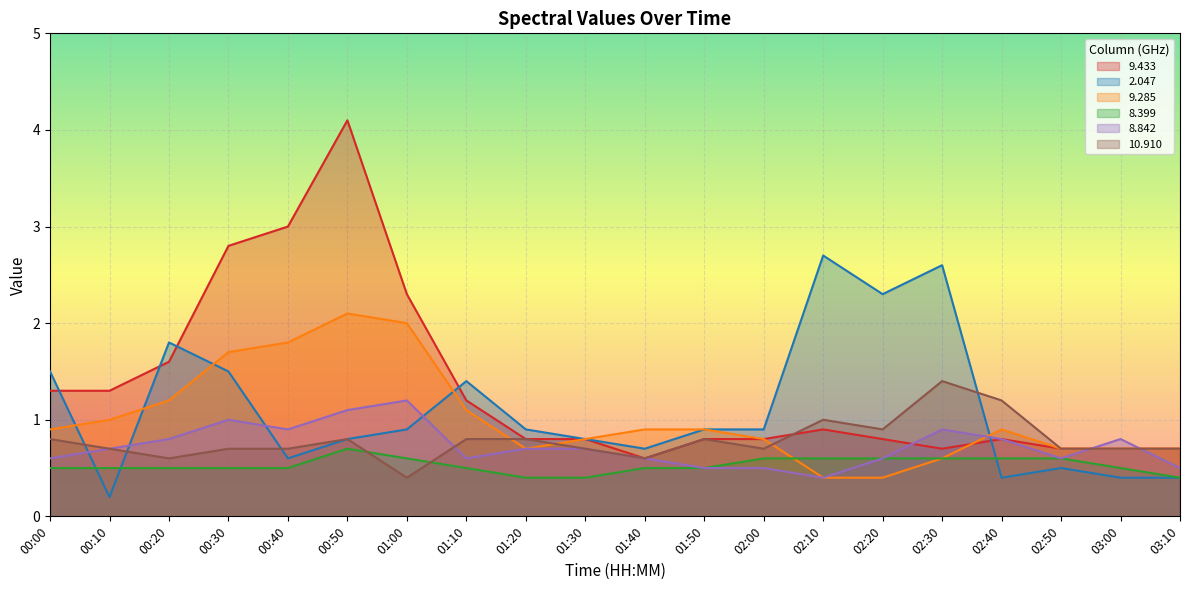

Reading left to right, what are all the values shown in this chart?

  9.433: 1.3	1.3	1.6	2.8	3.0	4.1	2.3	1.2	0.8	0.8	0.6	0.8	0.8	0.9	0.8	0.7	0.8	0.7	0.7	0.7
  2.047: 1.5	0.2	1.8	1.5	0.6	0.8	0.9	1.4	0.9	0.8	0.7	0.9	0.9	2.7	2.3	2.6	0.4	0.5	0.4	0.4
  9.285: 0.9	1.0	1.2	1.7	1.8	2.1	2.0	1.1	0.7	0.8	0.9	0.9	0.8	0.4	0.4	0.6	0.9	0.7	0.7	0.7
  8.399: 0.5	0.5	0.5	0.5	0.5	0.7	0.6	0.5	0.4	0.4	0.5	0.5	0.6	0.6	0.6	0.6	0.6	0.6	0.5	0.4
  8.842: 0.6	0.7	0.8	1.0	0.9	1.1	1.2	0.6	0.7	0.7	0.6	0.5	0.5	0.4	0.6	0.9	0.8	0.6	0.8	0.5
 10.910: 0.8	0.7	0.6	0.7	0.7	0.8	0.4	0.8	0.8	0.7	0.6	0.8	0.7	1.0	0.9	1.4	1.2	0.7	0.7	0.7